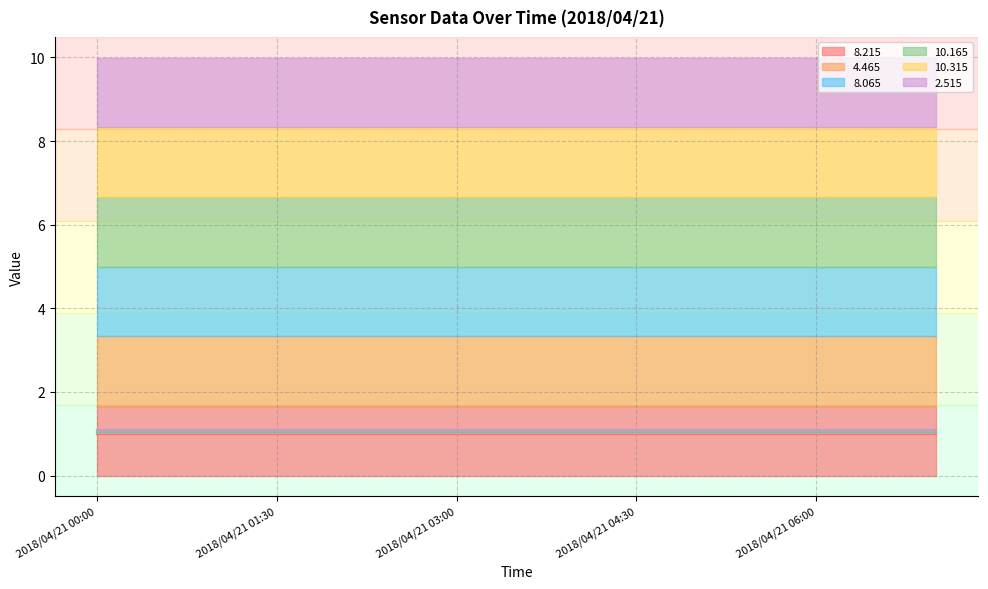

Is it true that 10.165 (line) equals 1.1 at 10?

True